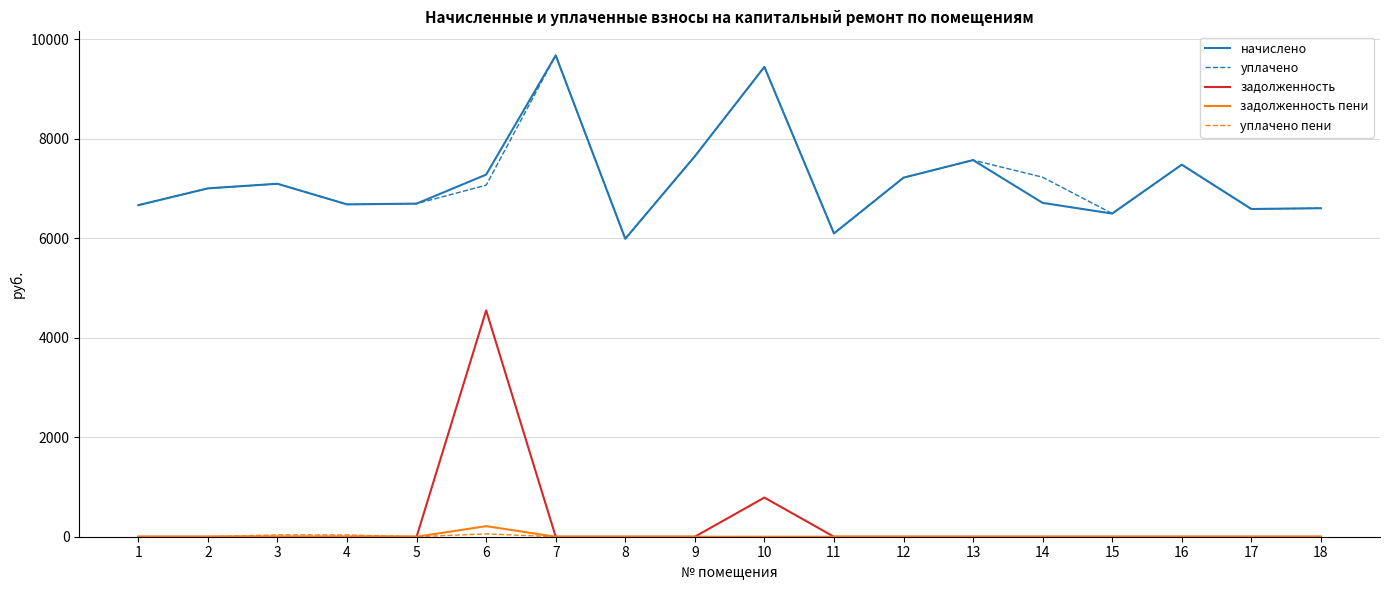

Is this an area chart (filled region under the line)?

No